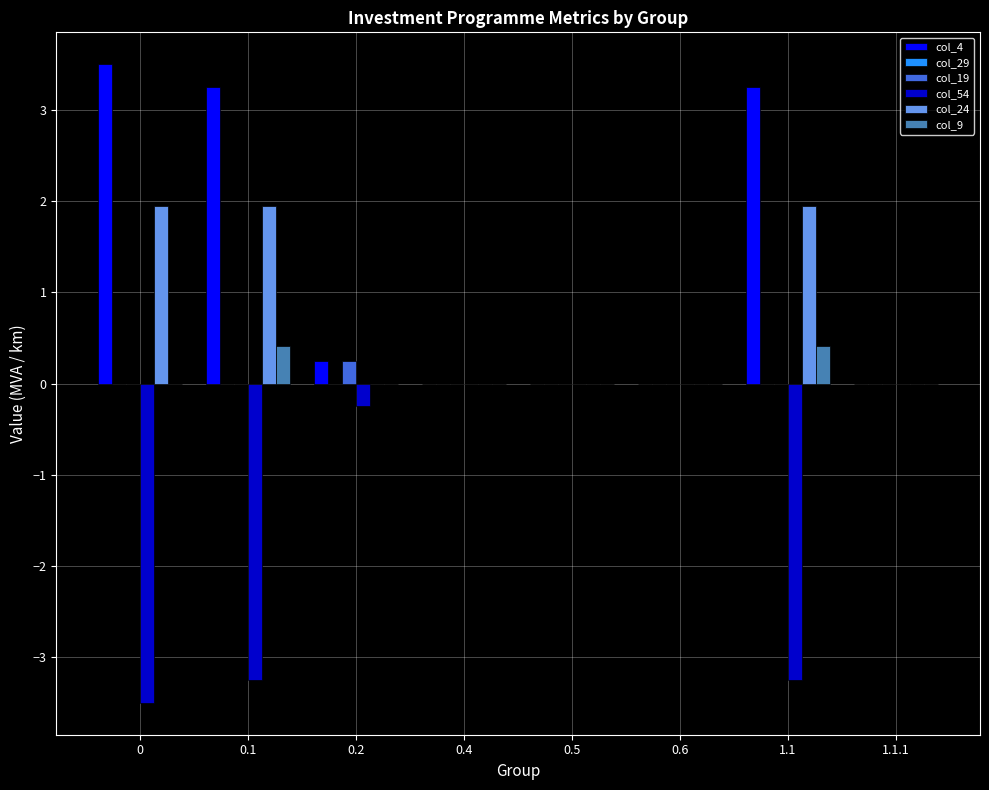

How many categories are shown in the chart?

8